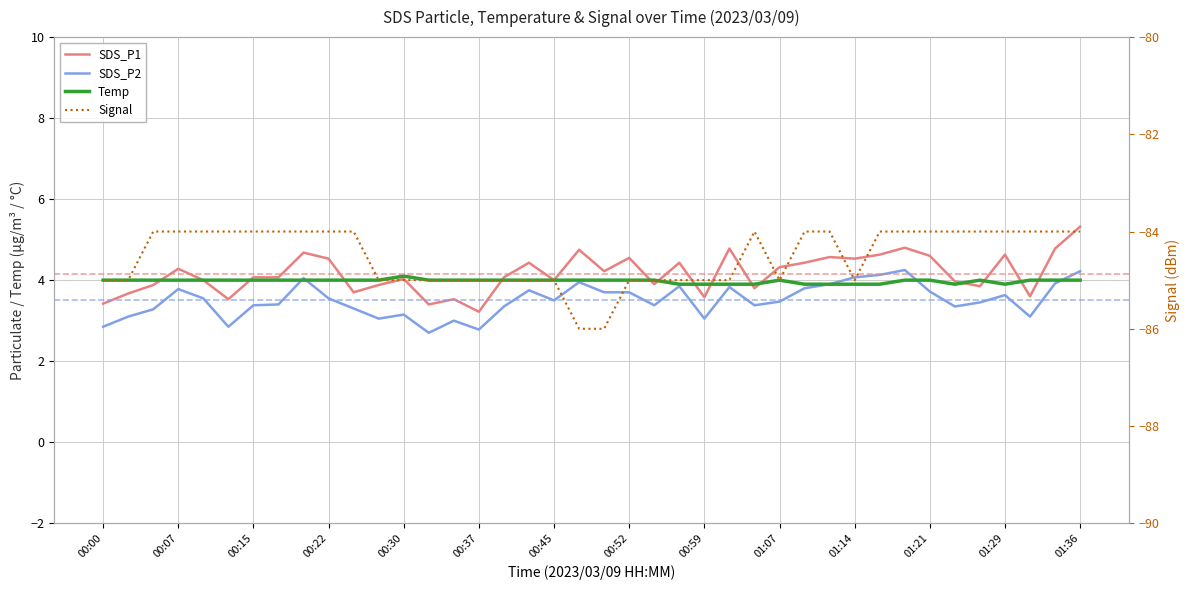

Reading left to right, list all the values displayed in this chart.

SDS_P1: 00:00=3.4	00:02=3.7	00:05=3.9	00:07=4.3	00:10=4.0	00:12=3.5	00:15=4.1	00:17=4.1	00:20=4.7	00:22=4.5	00:25=3.7	00:27=3.9	00:30=4.0	00:32=3.4	00:35=3.5	00:37=3.2	00:40=4.1	00:42=4.4	00:45=4.0	00:47=4.8	00:49=4.2	00:52=4.5	00:54=3.9	00:57=4.4	00:59=3.6	01:02=4.8	01:04=3.8	01:07=4.3	01:09=4.4	01:12=4.6	01:14=4.5	01:16=4.6	01:19=4.8	01:21=4.6	01:24=4.0	01:26=3.9	01:29=4.6	01:31=3.6	01:34=4.8	01:36=5.3
SDS_P2: 00:00=2.9	00:02=3.1	00:05=3.3	00:07=3.8	00:10=3.5	00:12=2.9	00:15=3.4	00:17=3.4	00:20=4.0	00:22=3.5	00:25=3.3	00:27=3.0	00:30=3.1	00:32=2.7	00:35=3.0	00:37=2.8	00:40=3.4	00:42=3.8	00:45=3.5	00:47=4.0	00:49=3.7	00:52=3.7	00:54=3.4	00:57=3.9	00:59=3.0	01:02=3.8	01:04=3.4	01:07=3.5	01:09=3.8	01:12=3.9	01:14=4.1	01:16=4.1	01:19=4.2	01:21=3.7	01:24=3.4	01:26=3.5	01:29=3.6	01:31=3.1	01:34=3.9	01:36=4.2
Temp: 00:00=4.0	00:02=4.0	00:05=4.0	00:07=4.0	00:10=4.0	00:12=4.0	00:15=4.0	00:17=4.0	00:20=4.0	00:22=4.0	00:25=4.0	00:27=4.0	00:30=4.1	00:32=4.0	00:35=4.0	00:37=4.0	00:40=4.0	00:42=4.0	00:45=4.0	00:47=4.0	00:49=4.0	00:52=4.0	00:54=4.0	00:57=3.9	00:59=3.9	01:02=3.9	01:04=3.9	01:07=4.0	01:09=3.9	01:12=3.9	01:14=3.9	01:16=3.9	01:19=4.0	01:21=4.0	01:24=3.9	01:26=4.0	01:29=3.9	01:31=4.0	01:34=4.0	01:36=4.0
Signal: 00:00=-85.0	00:02=-85.0	00:05=-84.0	00:07=-84.0	00:10=-84.0	00:12=-84.0	00:15=-84.0	00:17=-84.0	00:20=-84.0	00:22=-84.0	00:25=-84.0	00:27=-85.0	00:30=-85.0	00:32=-85.0	00:35=-85.0	00:37=-85.0	00:40=-85.0	00:42=-85.0	00:45=-85.0	00:47=-86.0	00:49=-86.0	00:52=-85.0	00:54=-85.0	00:57=-85.0	00:59=-85.0	01:02=-85.0	01:04=-84.0	01:07=-85.0	01:09=-84.0	01:12=-84.0	01:14=-85.0	01:16=-84.0	01:19=-84.0	01:21=-84.0	01:24=-84.0	01:26=-84.0	01:29=-84.0	01:31=-84.0	01:34=-84.0	01:36=-84.0